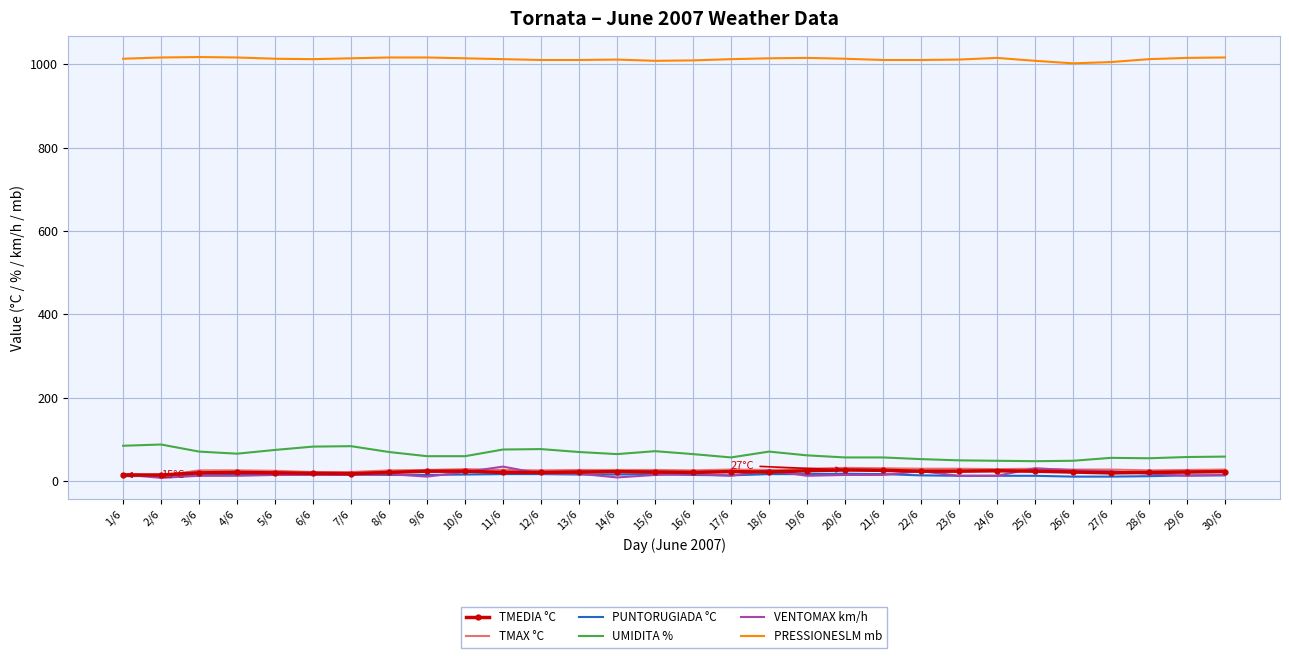

What is the maximum value for TMEDIA °C?

27